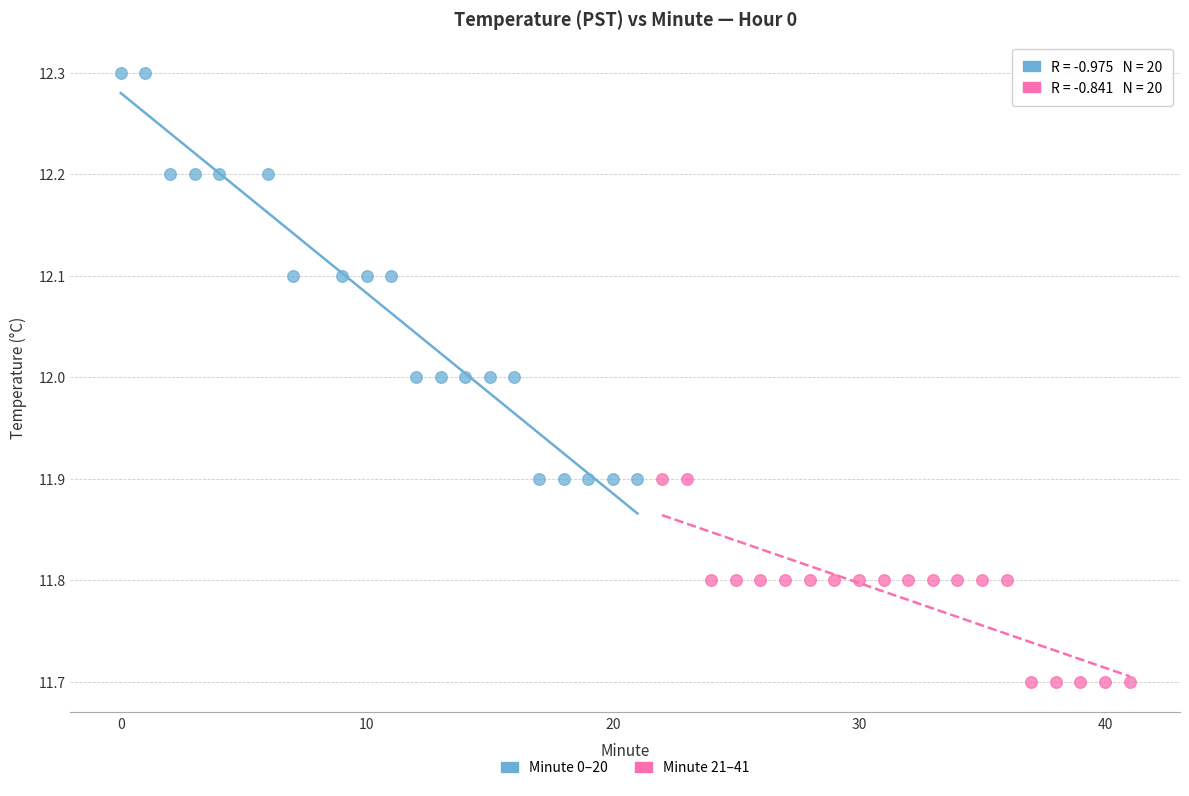

Which series contains the lowest Y value?

Minute 21–41